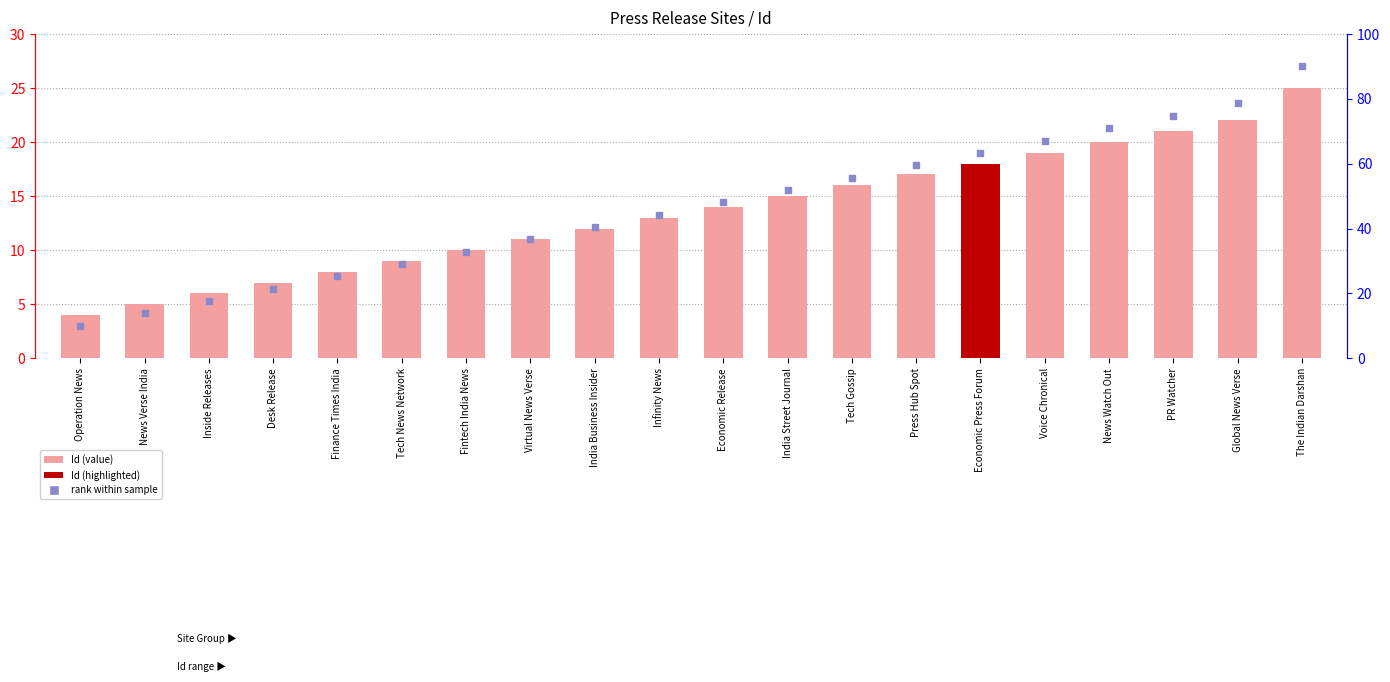

Which series reaches the minimum Y coordinate?

Id